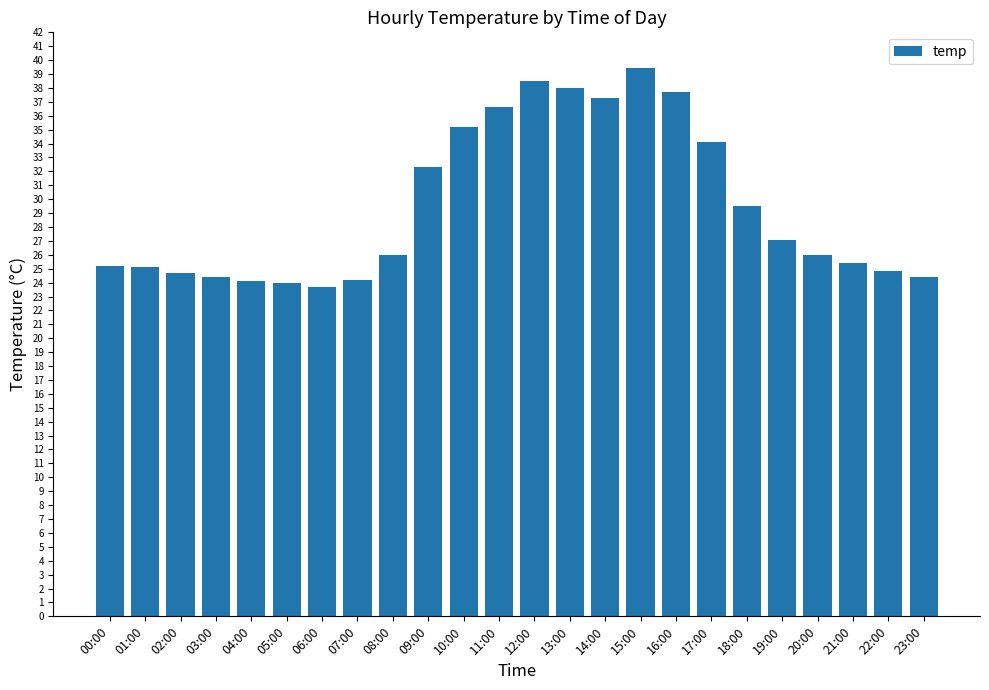

What is the label of the 23rd bar from the left?

22:00